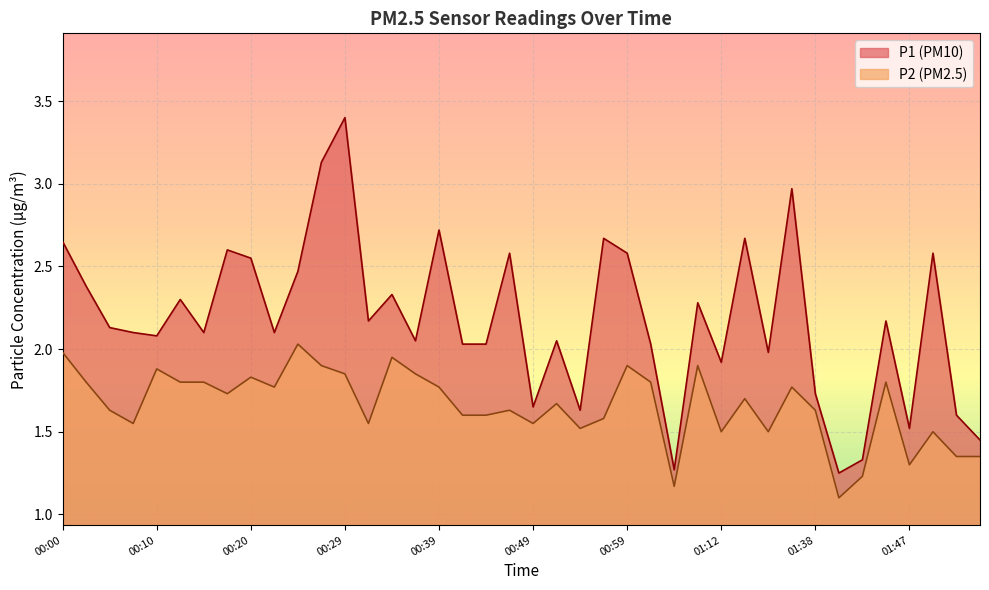

Rank the categories by P1 value from lowest to highest.

01:40, 01:04, 01:42, 01:55, 01:47, 01:52, 00:54, 00:49, 01:38, 01:12, 01:19, 00:42, 00:44, 01:01, 00:37, 00:51, 00:10, 00:07, 00:15, 00:22, 00:05, 00:32, 01:45, 01:09, 00:12, 00:34, 00:02, 00:25, 00:20, 00:47, 00:59, 01:50, 00:17, 00:00, 00:56, 01:17, 00:39, 01:30, 00:27, 00:29